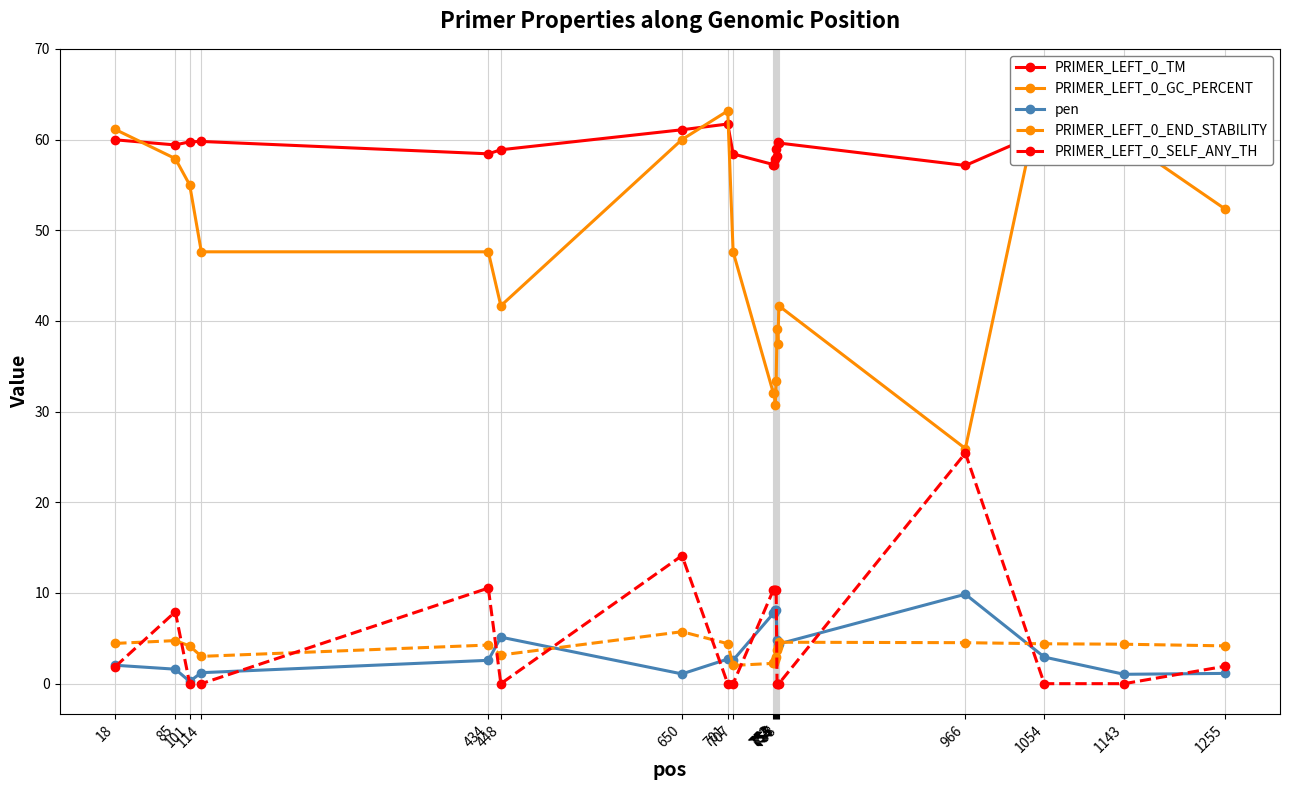

What is the value of the PRIMER_LEFT_0_TM point at the 18th from the left?

60.9